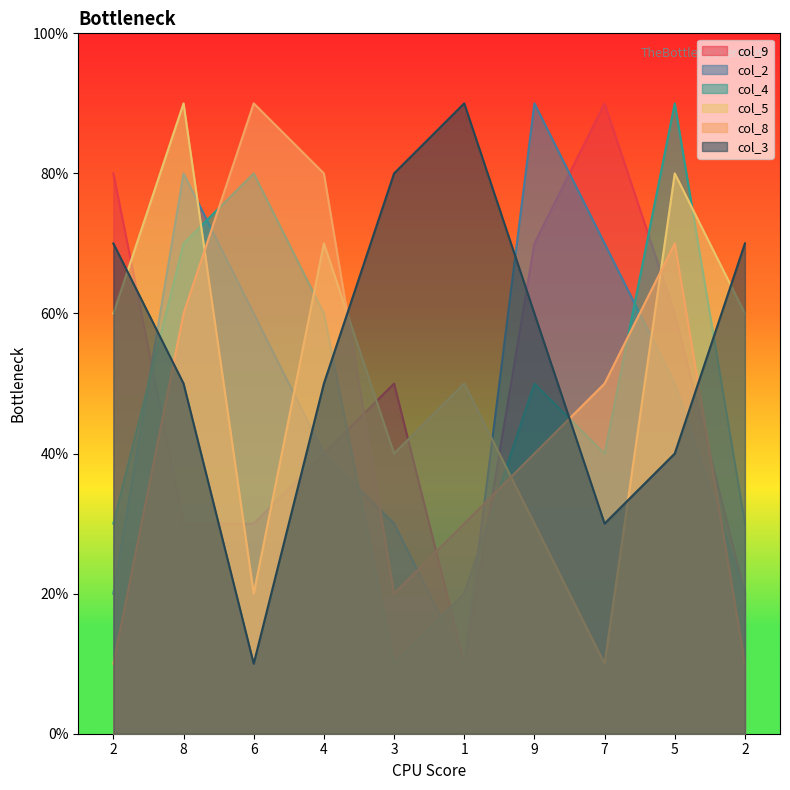

Which series has the largest total across all categories?

col_3